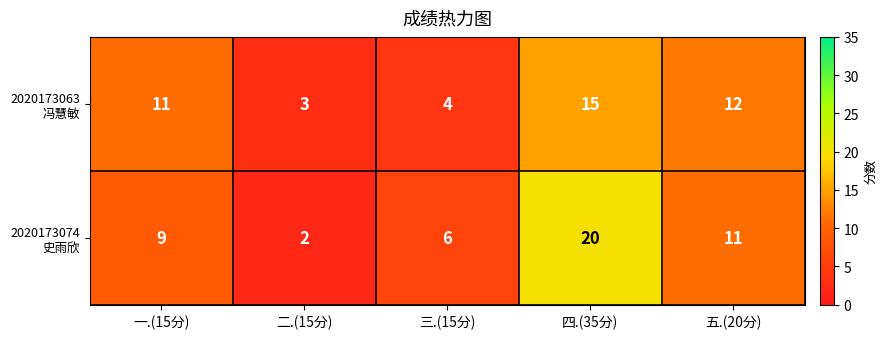

What is the total value across all series at 二.(15分)?

5